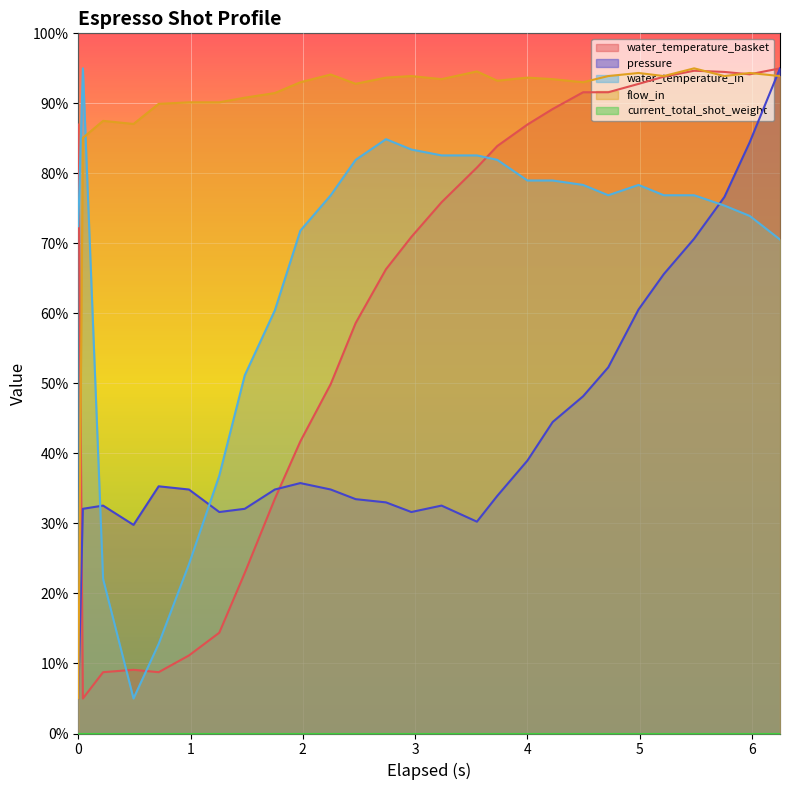

True or false: flow_in has a value of 142.8 at 5.981.

False